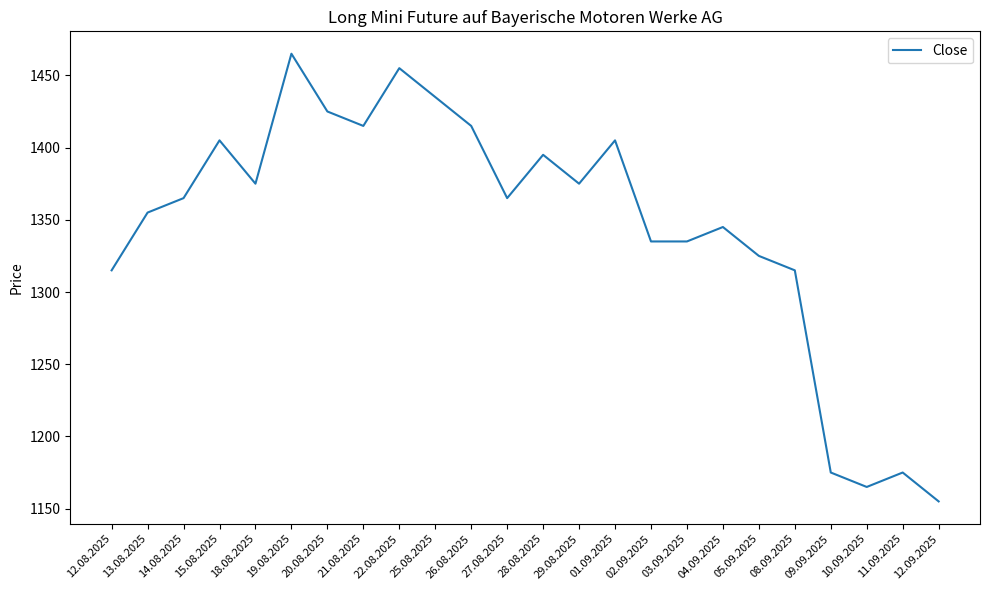

What is the greatest value displayed?

1465